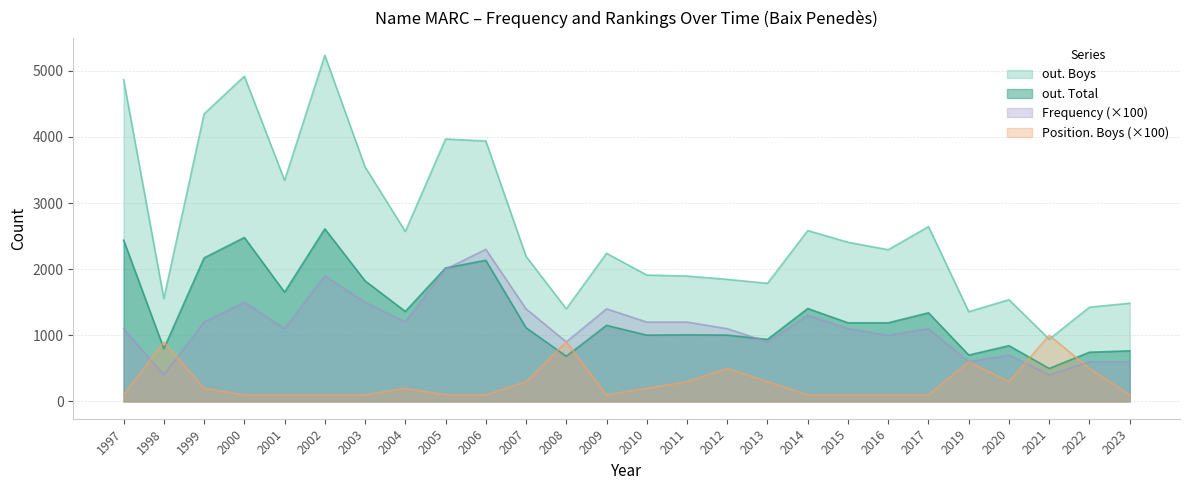

At which category does Frequency reach its first local peak?

2000